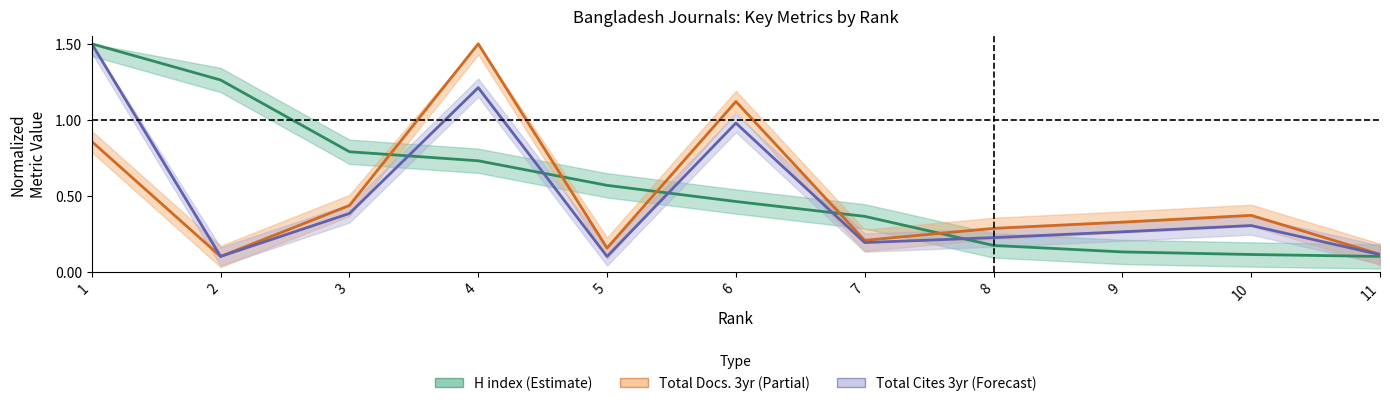

At which label does Total Cites 3yr (Forecast) reach its peak?

1